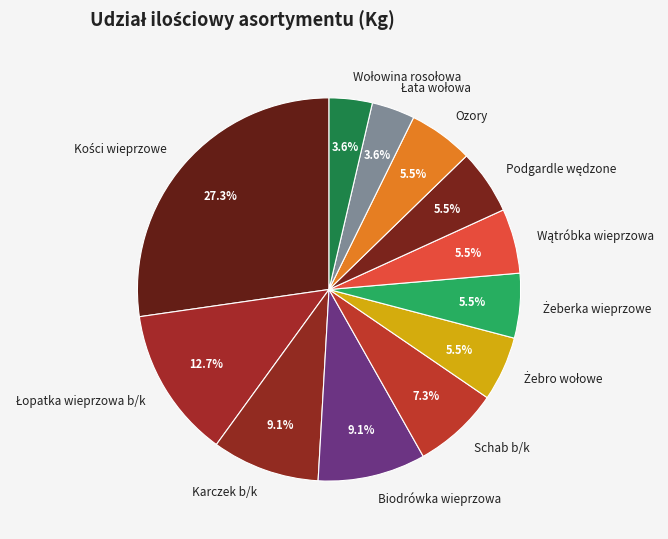

To the nearest percent, what is the difference between the largest and smallest slice percentages?

24%